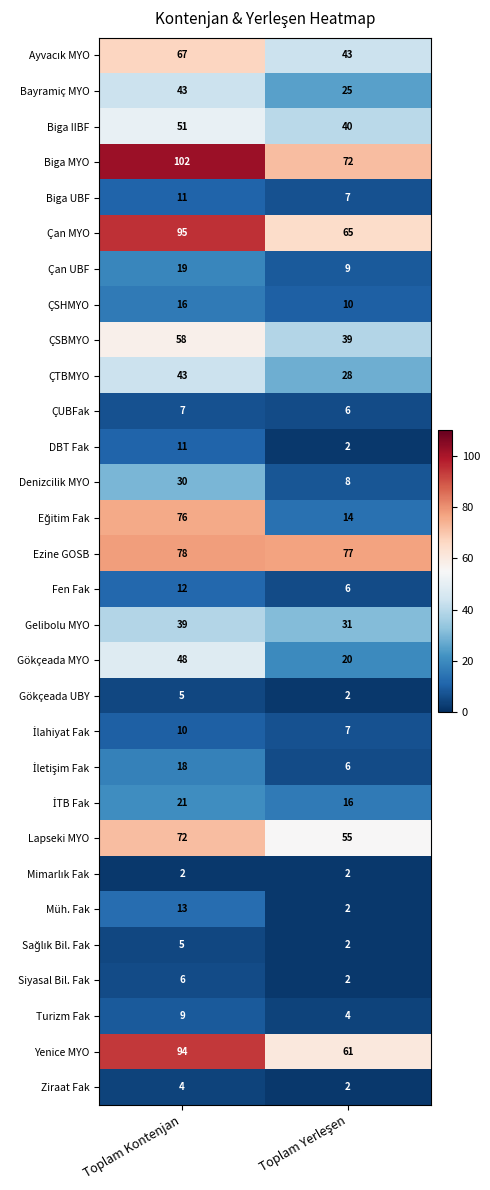

What is the difference between the maximum and minimum values in the Bayramiç MYO series?

18